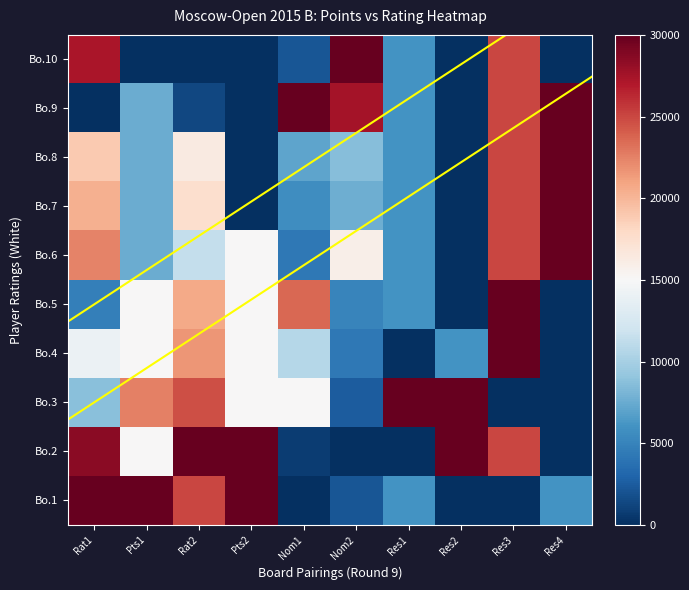

What is the difference between the maximum and minimum values in the Bo.9 series?

30000.0